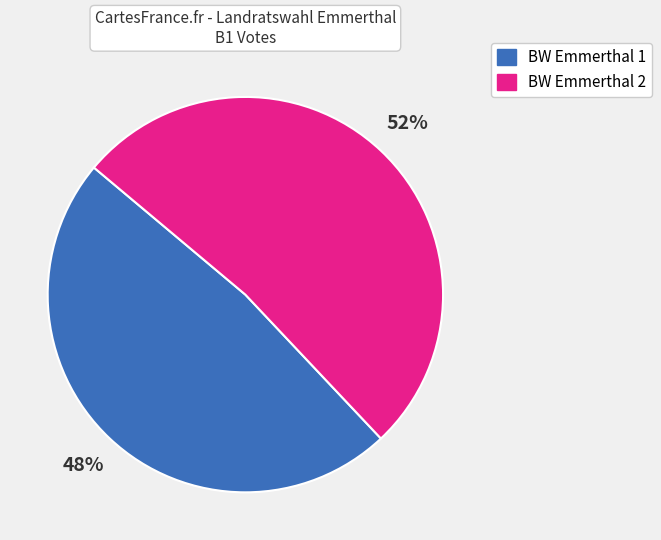

Does BW Emmerthal 1 account for over 50% of the chart?

No